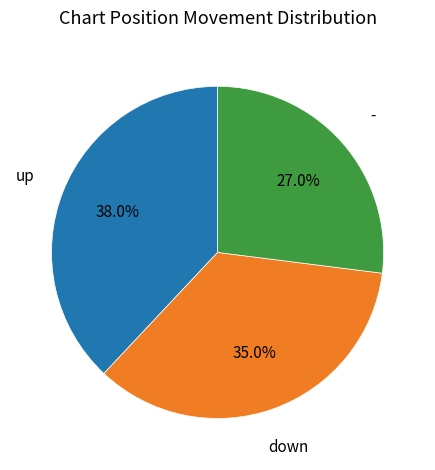

Does any single category account for the majority?

No